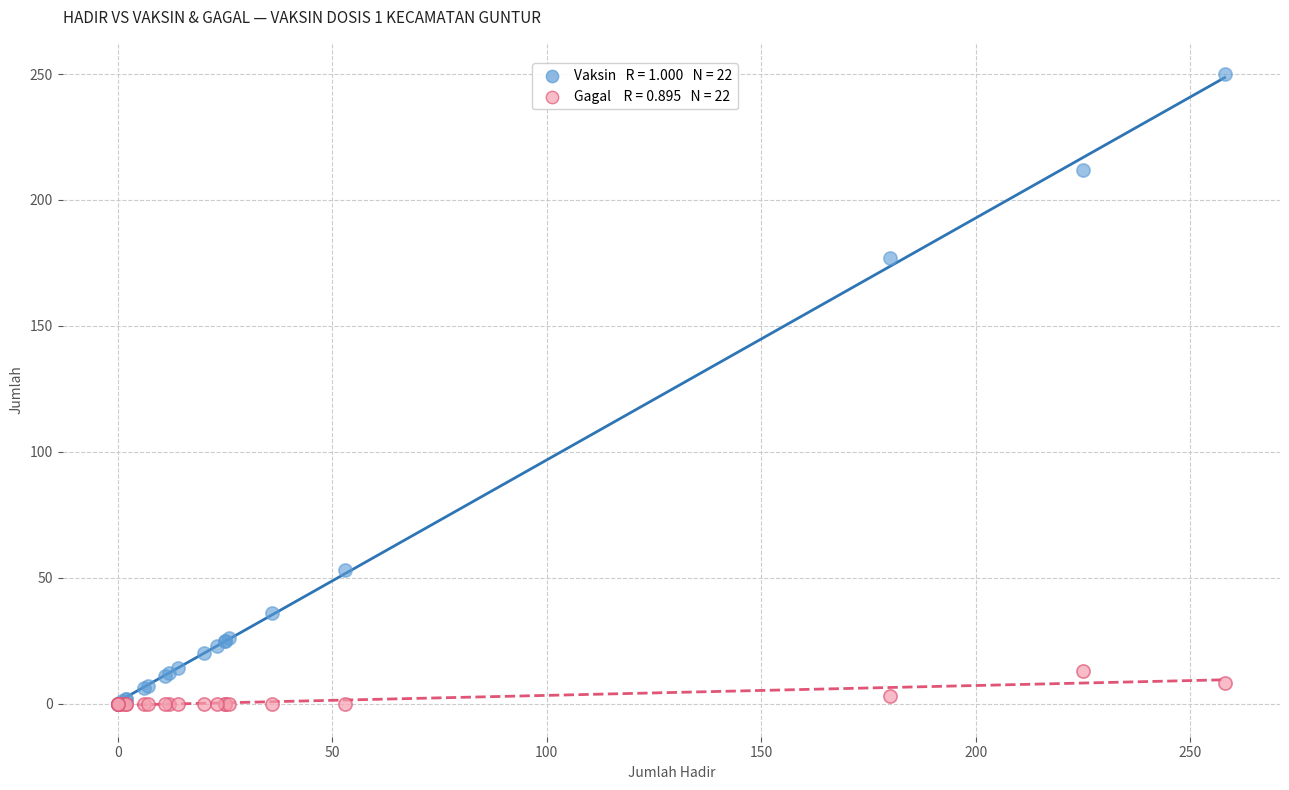

Across all series, what Y value is closest to 125?

177